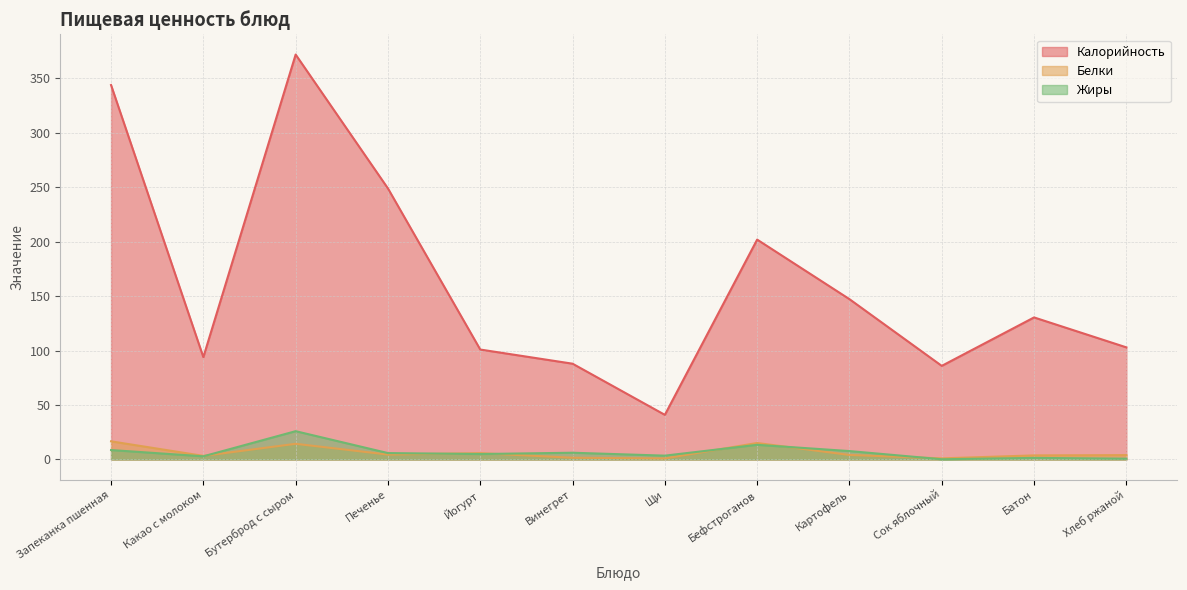

At how many categories does at least one series exceed 251?

2